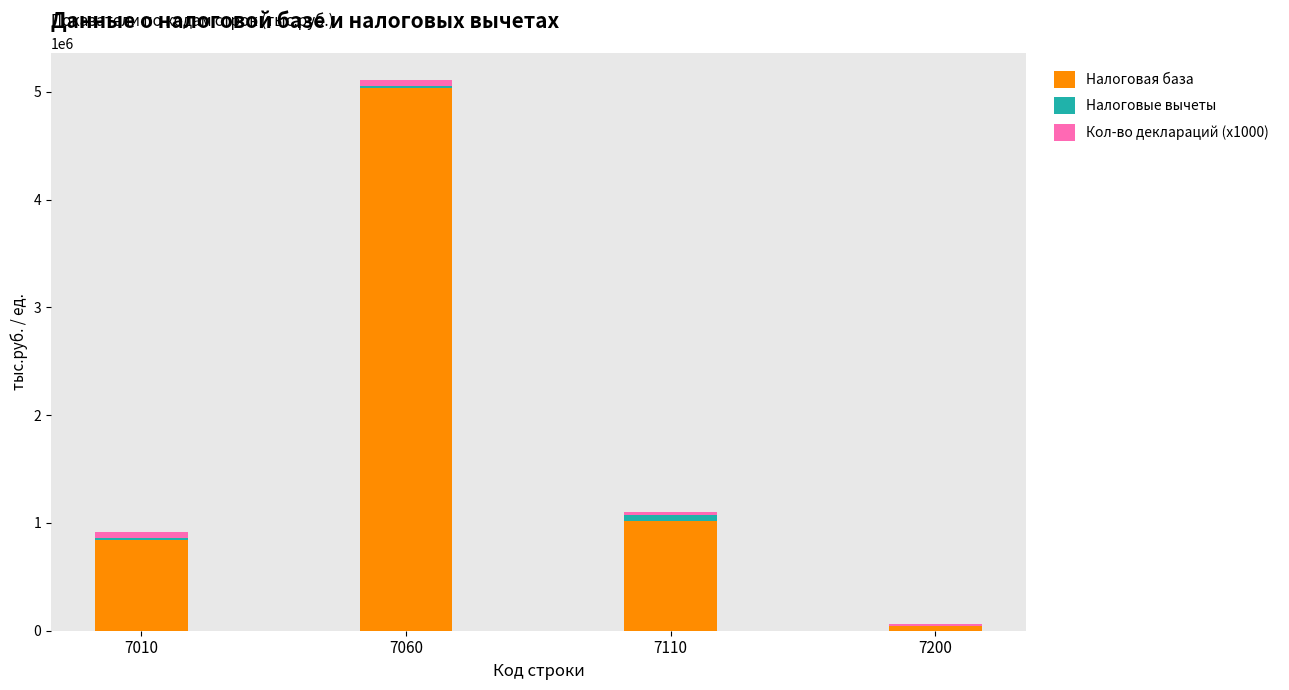

What is the sum of all Налоговая база values?

6940164